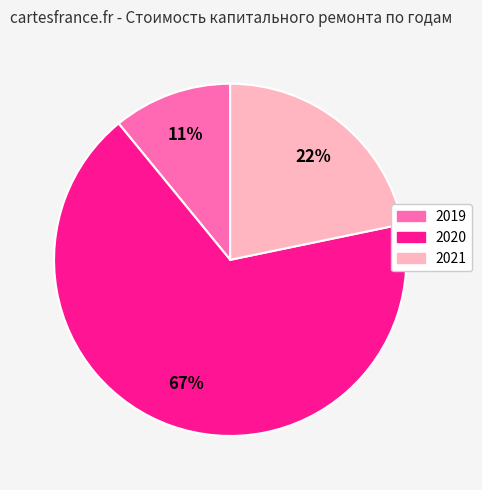

To the nearest percent, what percentage of the pie is 2019?

11%